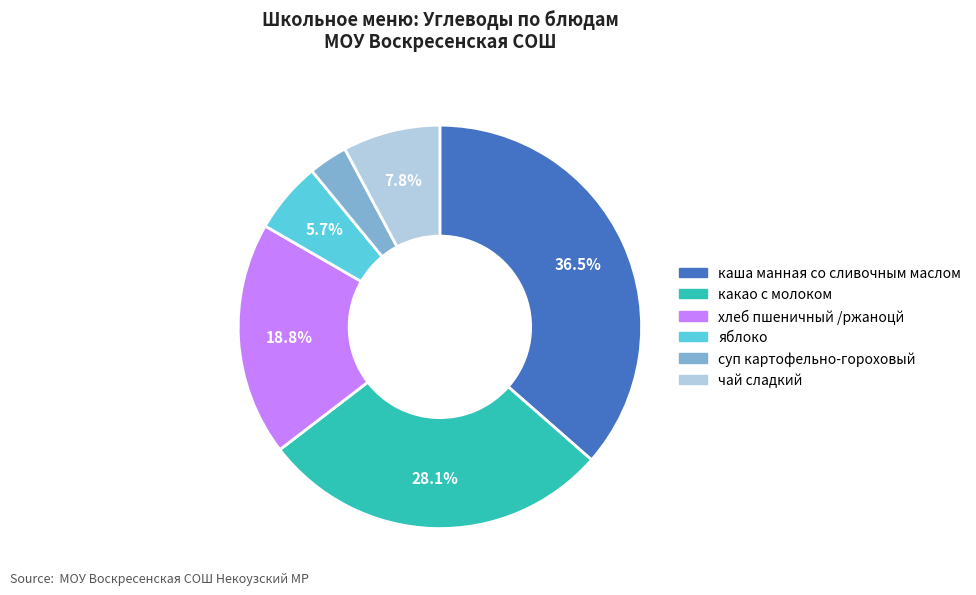

Combined, do какао с молоком and суп картофельно-гороховый account for over 50%?

No